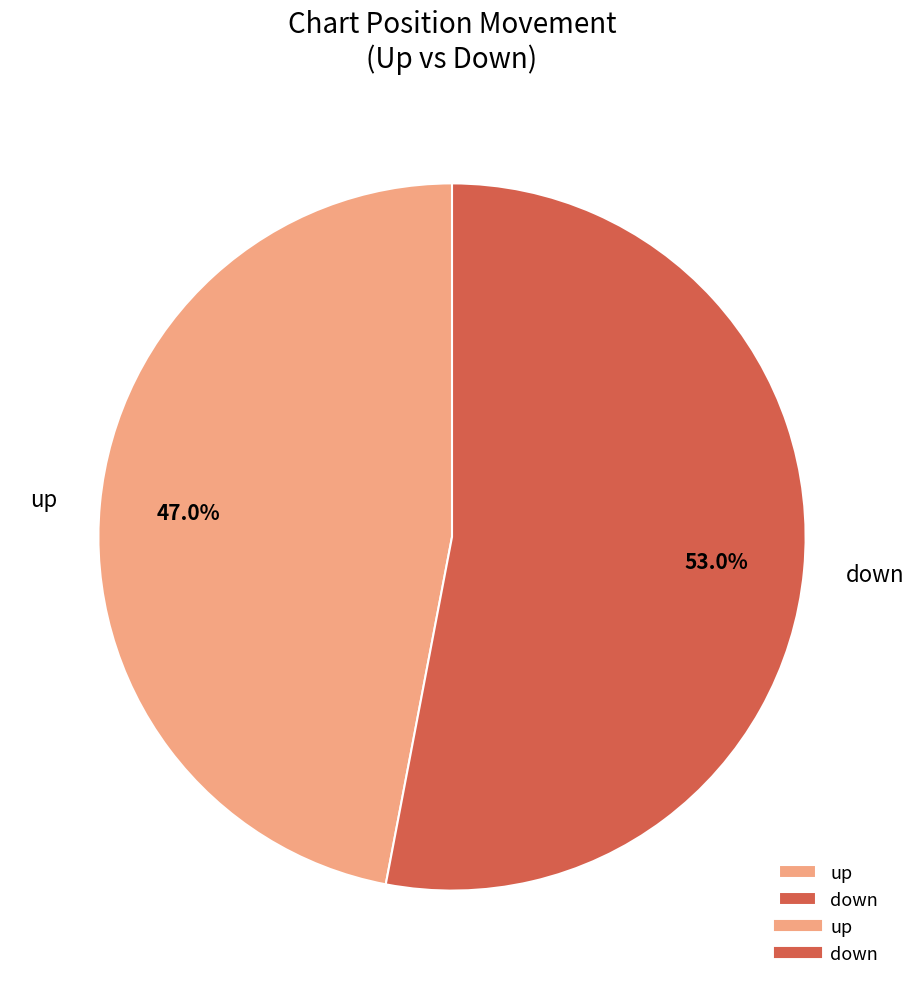

Is there any slice that represents more than half of the pie?

Yes